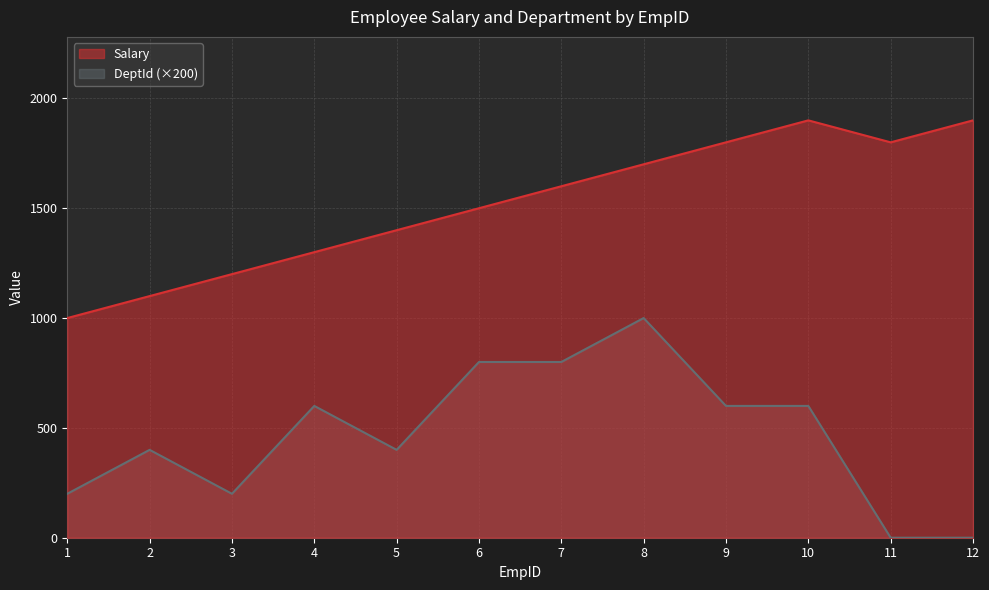

At which label is Salary closest to 1450?

5